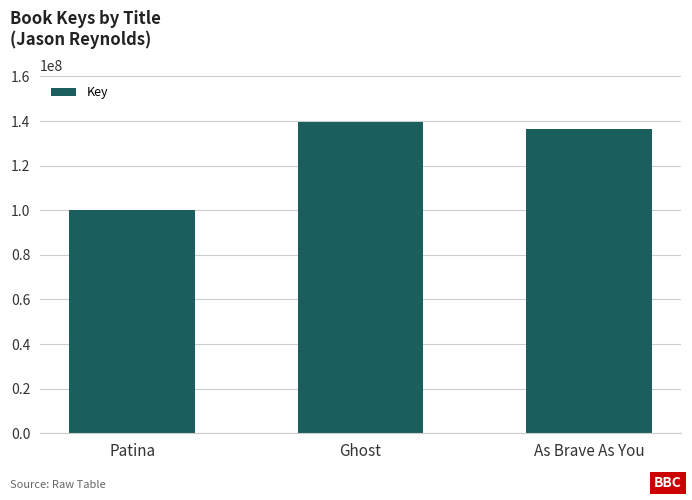

Which has a higher value, As Brave As You or Ghost?

Ghost